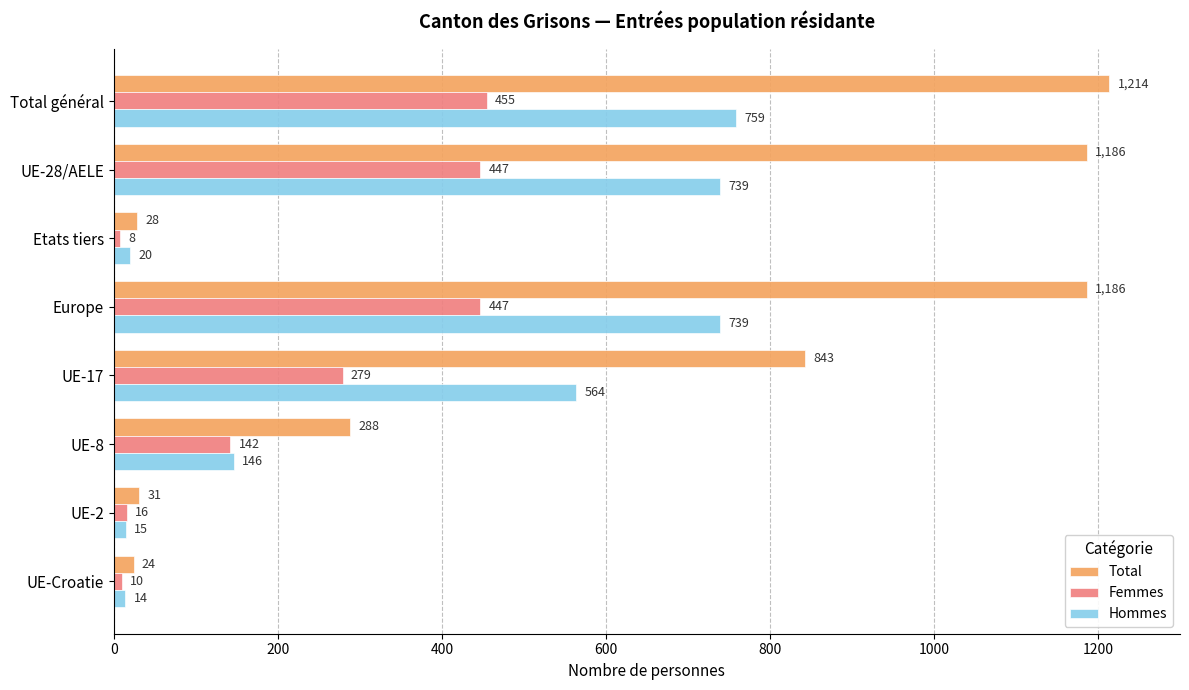

Rank the series at UE-2 from lowest to highest value.

Hommes, Femmes, Total